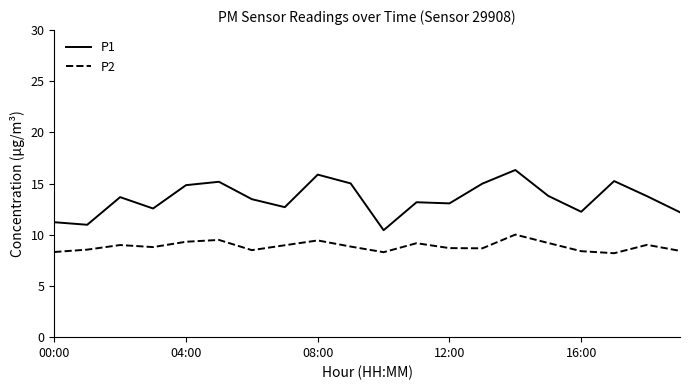

Which series has the largest range (max minus min)?

P1